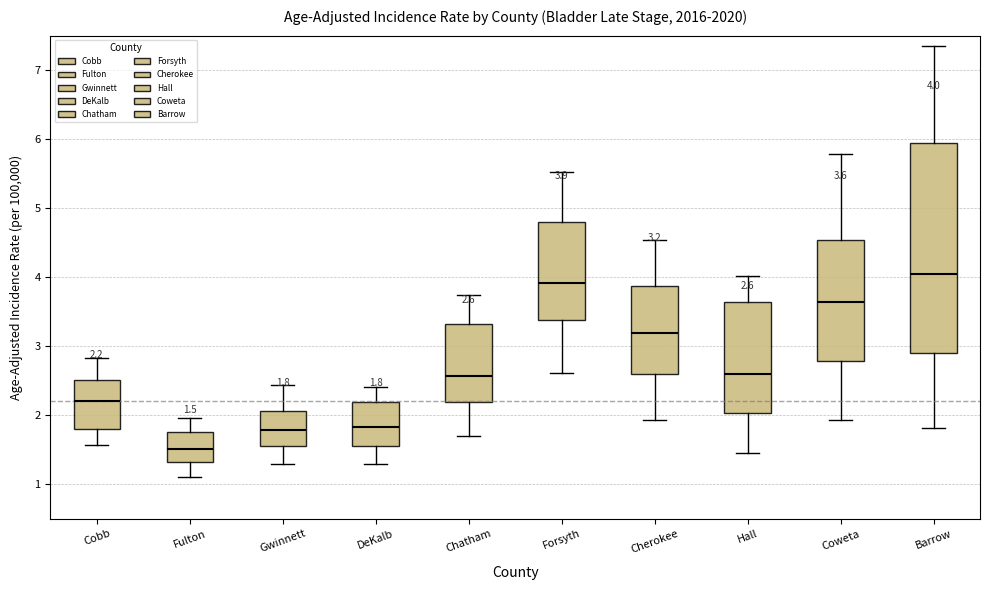

Which box has the lowest median line?

Fulton